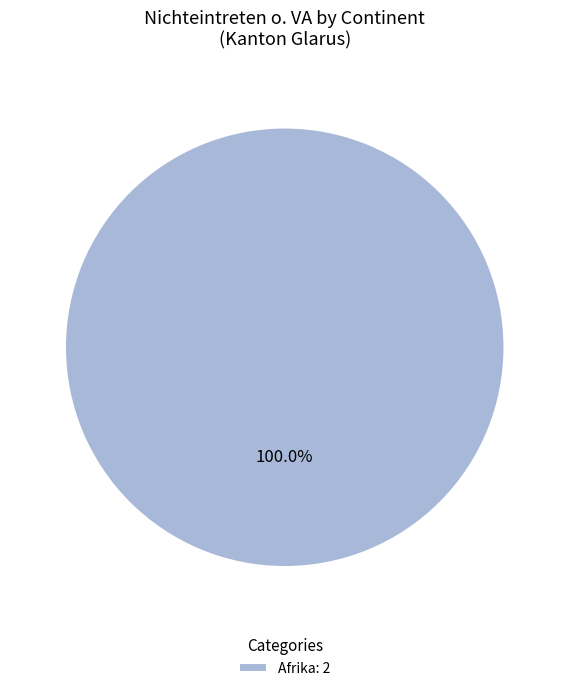

Which category accounts for the majority?

Afrika: 2